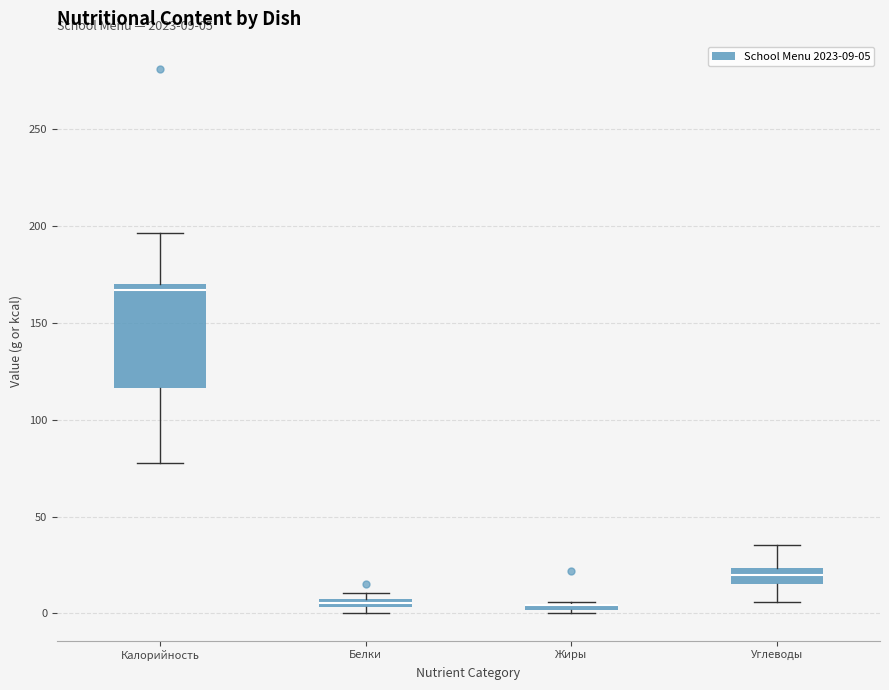

Which box is the tallest, from its lower edge to its upper edge?

Калорийность